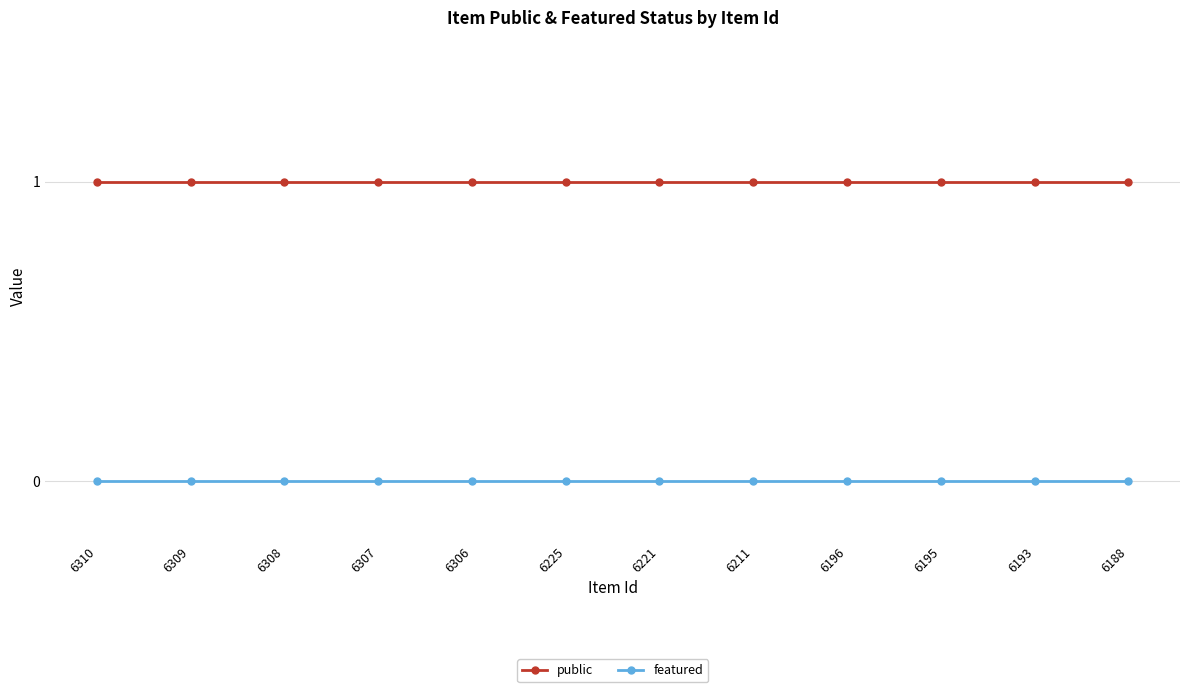

Count the number of categories in the chart.

12